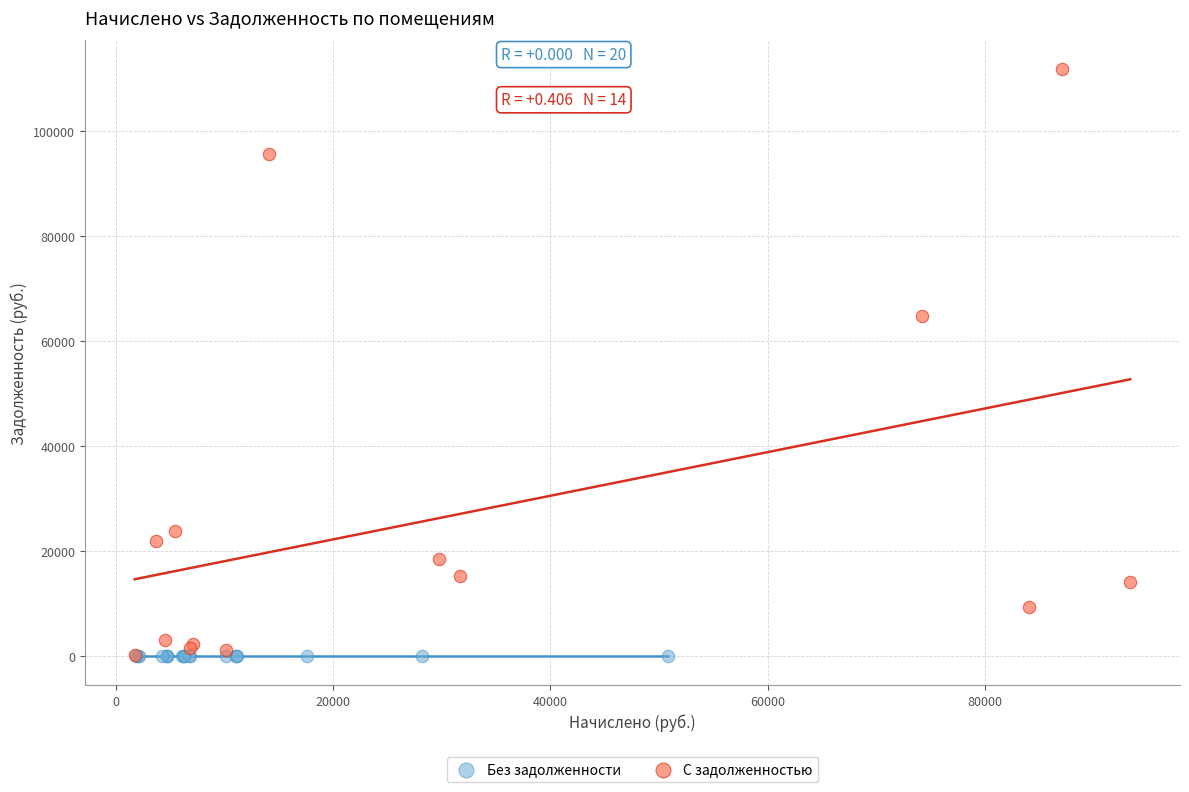

Which series reaches the maximum Y coordinate?

С задолженностью